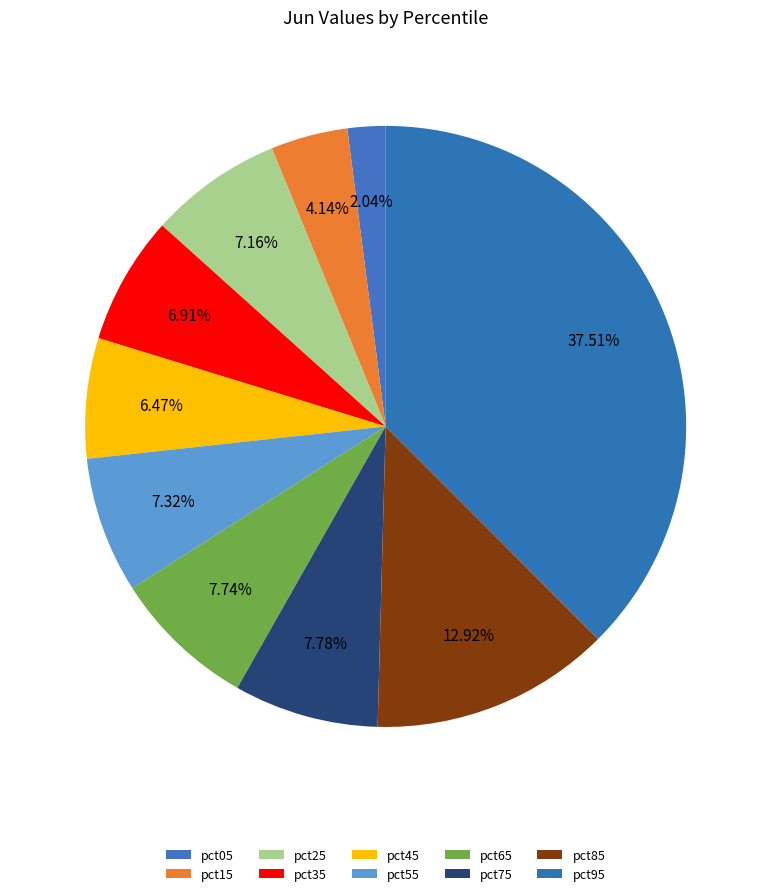

What portion of the pie excludes pct95?

62.5%